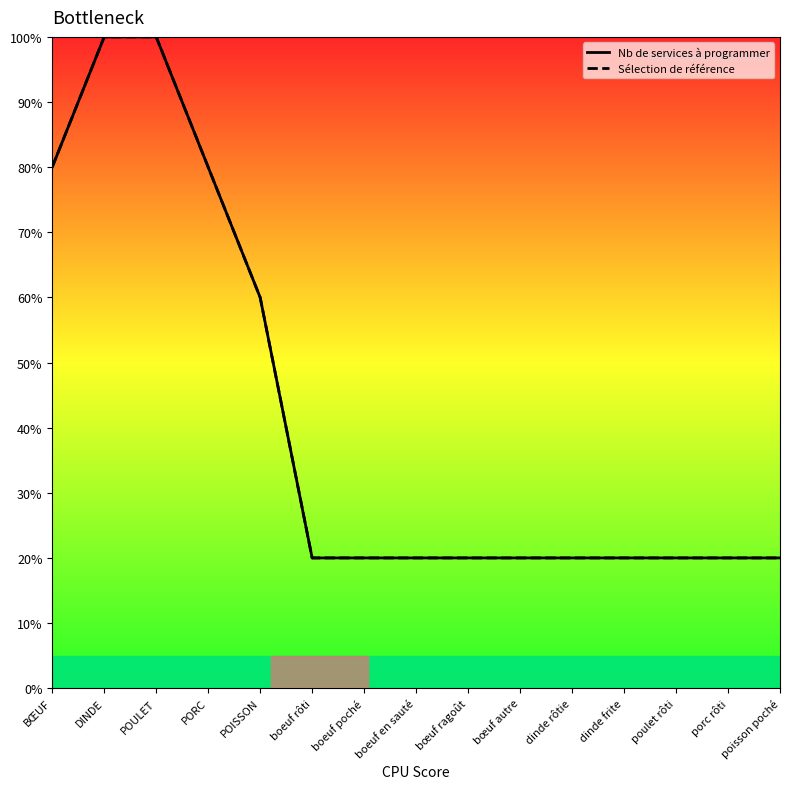

Is the value of Nb de services à programmer at bœuf ragoût greater than the value of Sélection de référence at POULET?

No